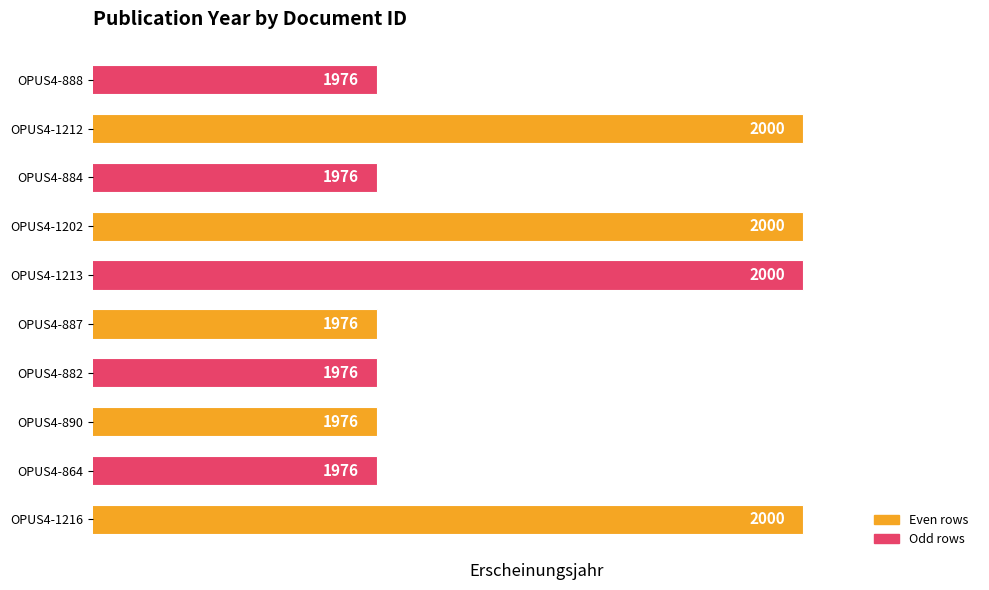

How many distinct data groups are displayed?

1